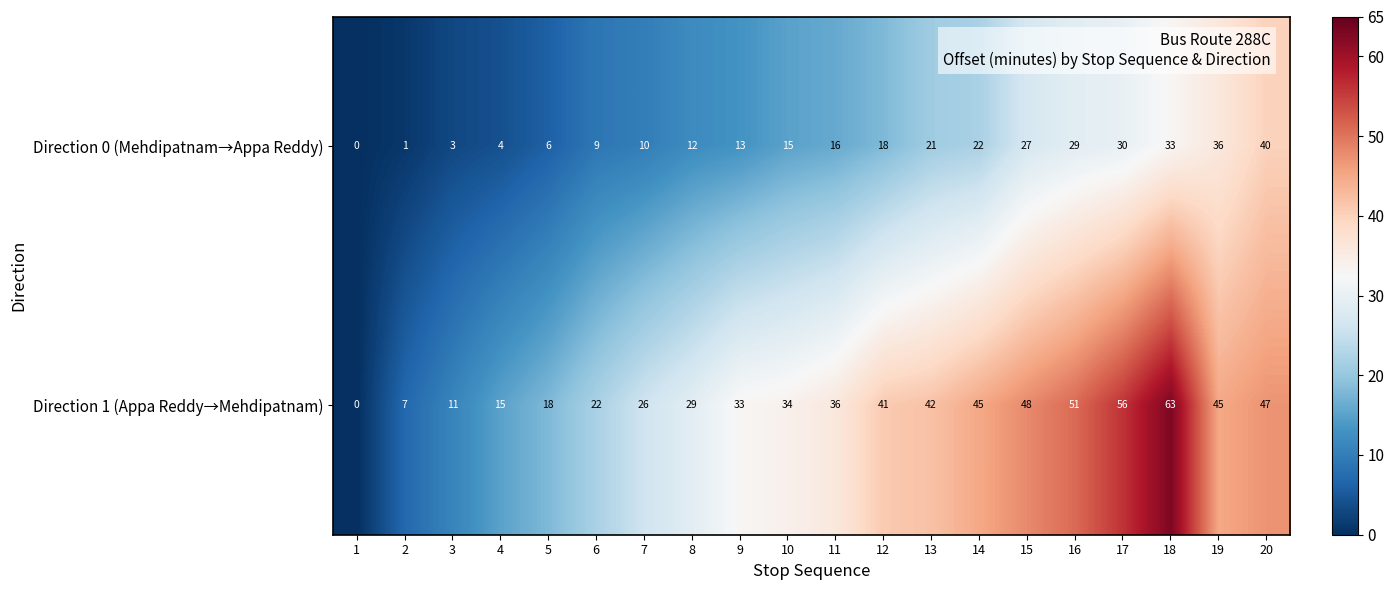

What value does the Direction 0 (Mehdipatnam→Appa Reddy) series have at 13, to the nearest 5?

20